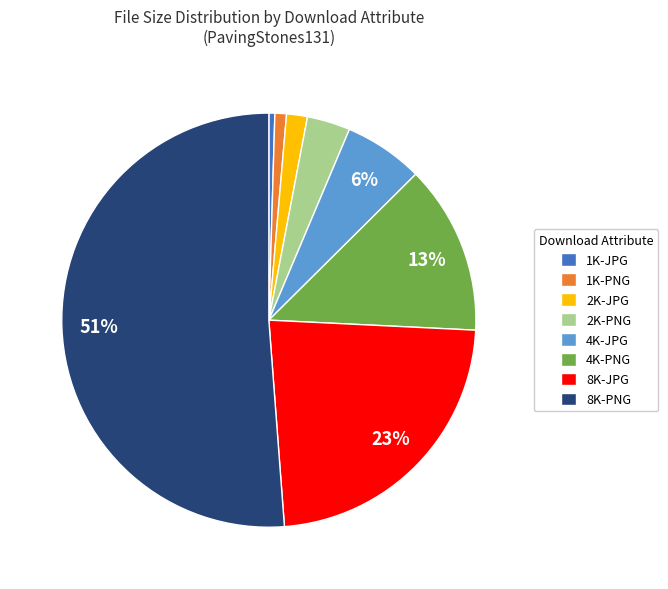

To the nearest percent, what is the average slice percentage?

12%